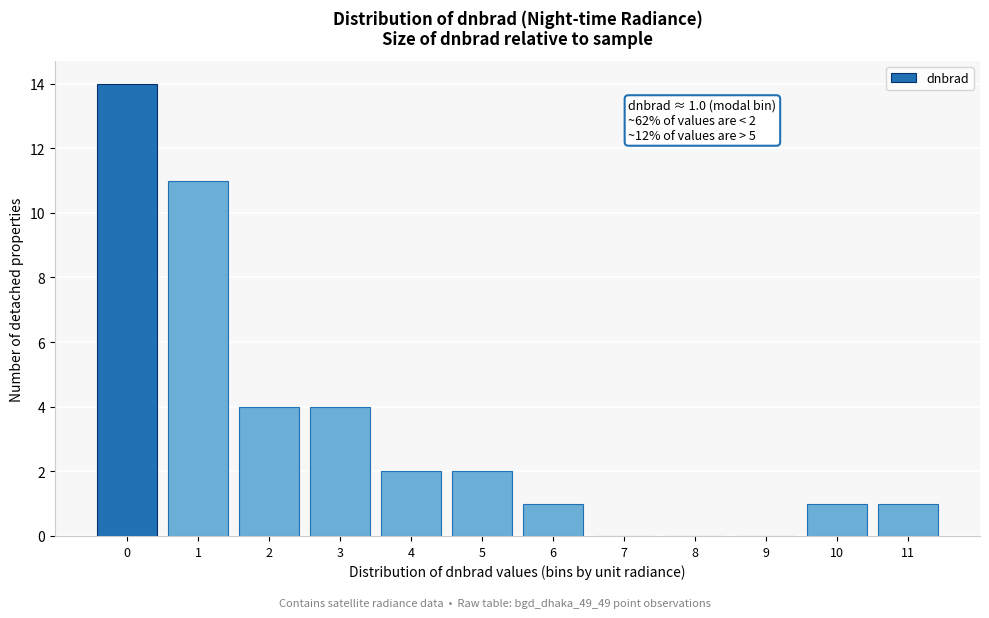

Reading left to right, what are all the values shown in this chart?

0=14	1=11	2=4	3=4	4=2	5=2	6=1	7=0	8=0	9=0	10=1	11=1